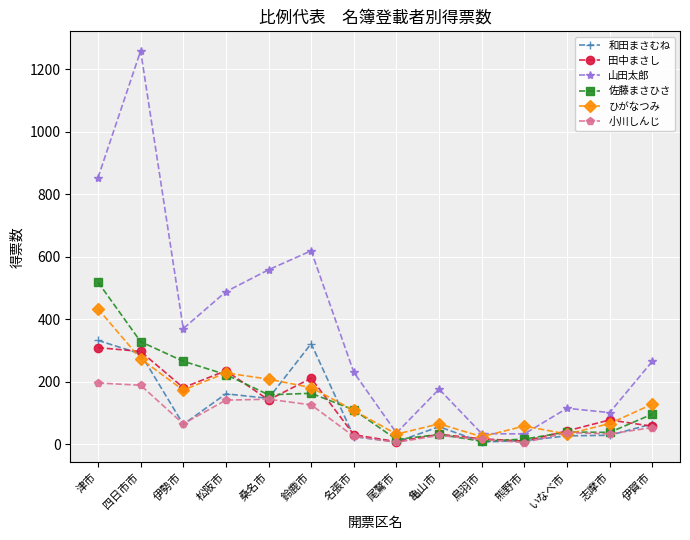

At which label does 佐藤まさひさ first exceed 109?

津市